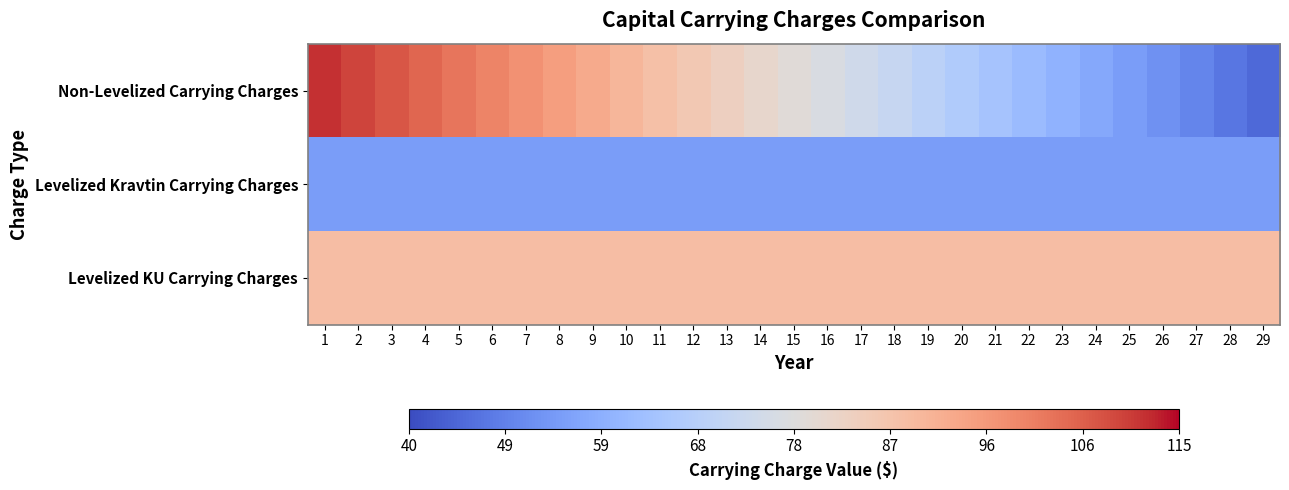

Reading right to left, transcribe all the data shown in this chart.

Non-Levelized Carrying Charges: 29=45.2	28=47.6	27=50.0	26=52.3	25=54.7	24=57.1	23=59.5	22=61.9	21=64.2	20=66.6	19=69.0	18=71.4	17=73.7	16=76.1	15=78.5	14=80.9	13=83.2	12=85.6	11=88.0	10=90.4	9=92.8	8=95.1	7=97.5	6=99.9	5=102.3	4=104.6	3=107.0	2=109.4	1=111.8
Levelized Kravtin Carrying Charges: 29=54.7	28=54.7	27=54.7	26=54.7	25=54.7	24=54.7	23=54.7	22=54.7	21=54.7	20=54.7	19=54.7	18=54.7	17=54.7	16=54.7	15=54.7	14=54.7	13=54.7	12=54.7	11=54.7	10=54.7	9=54.7	8=54.7	7=54.7	6=54.7	5=54.7	4=54.7	3=54.7	2=54.7	1=54.7
Levelized KU Carrying Charges: 29=88.6	28=88.6	27=88.6	26=88.6	25=88.6	24=88.6	23=88.6	22=88.6	21=88.6	20=88.6	19=88.6	18=88.6	17=88.6	16=88.6	15=88.6	14=88.6	13=88.6	12=88.6	11=88.6	10=88.6	9=88.6	8=88.6	7=88.6	6=88.6	5=88.6	4=88.6	3=88.6	2=88.6	1=88.6